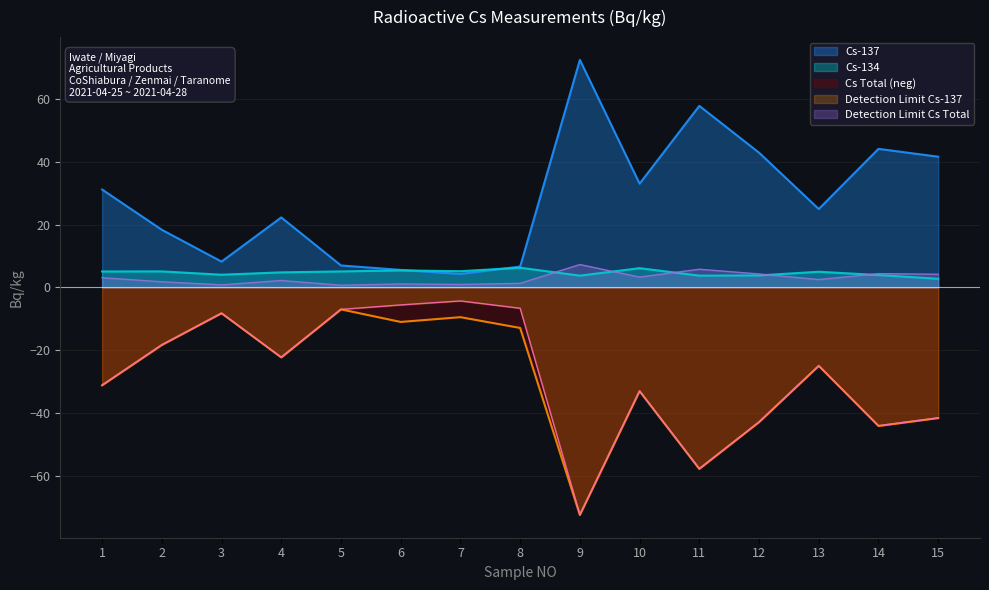

Where is Cs-137 nearest to the value 38?

15